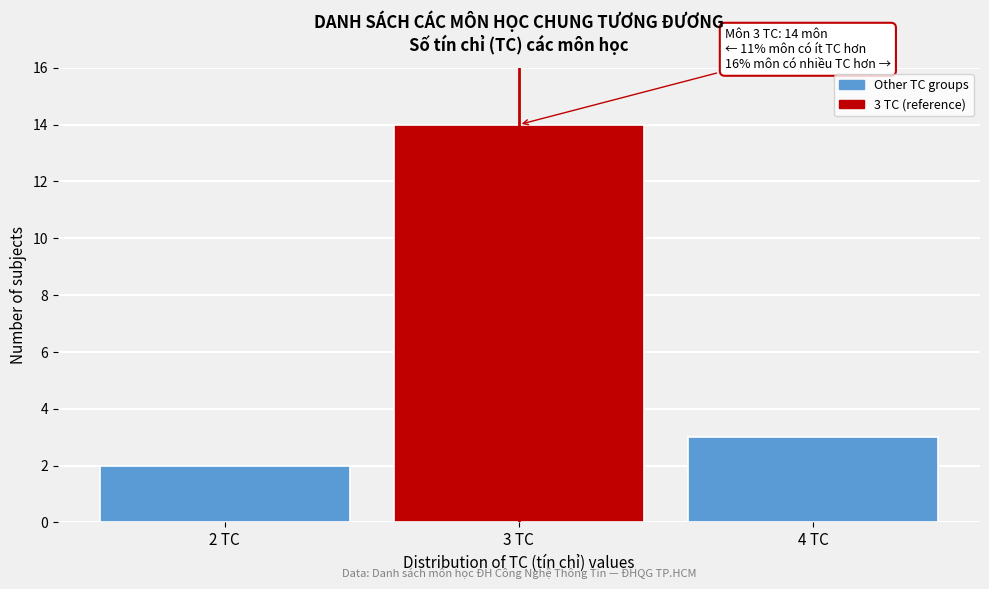

Over which range of the x-axis is the bar tallest?

2.5 to 3.5